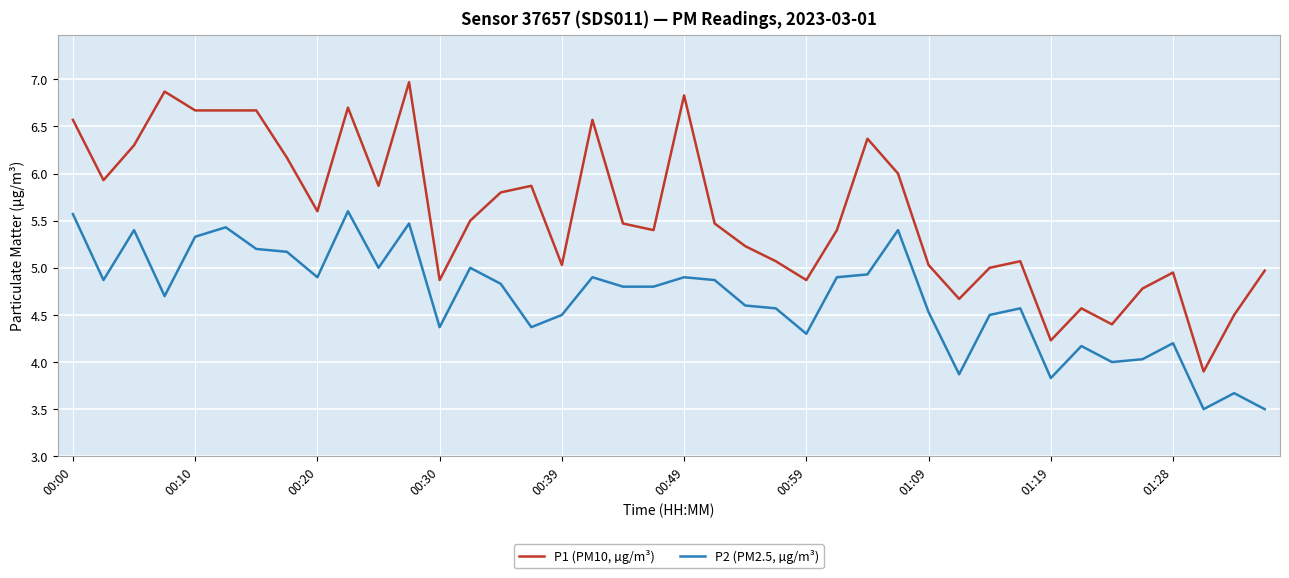

What is the difference between the maximum and minimum values in the P2 (PM2.5, µg/m³) series?

2.1